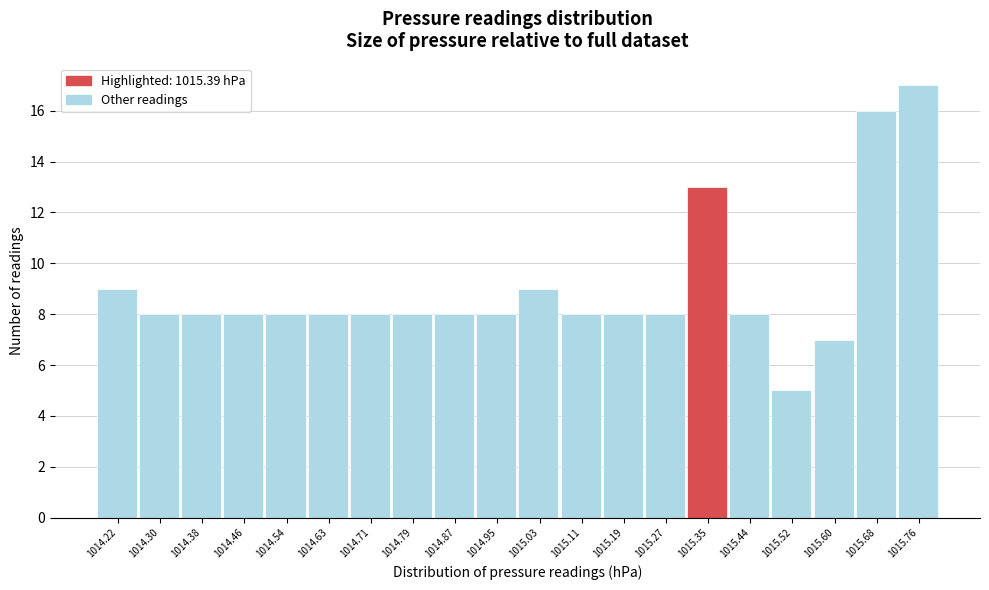

Reading left to right, transcribe this chart: for each bar, give the range it covers on the x-axis and its height. Neither the bar edges nor the heights are printed on the chart, so give them approximately, as read against the axes.

1014.180 to 1014.261: 9
1014.261 to 1014.342: 8
1014.342 to 1014.423: 8
1014.423 to 1014.504: 8
1014.504 to 1014.585: 8
1014.585 to 1014.666: 8
1014.666 to 1014.747: 8
1014.747 to 1014.828: 8
1014.828 to 1014.909: 8
1014.909 to 1014.990: 8
1014.990 to 1015.071: 9
1015.071 to 1015.152: 8
1015.152 to 1015.233: 8
1015.233 to 1015.314: 8
1015.314 to 1015.395: 13
1015.395 to 1015.476: 8
1015.476 to 1015.557: 5
1015.557 to 1015.638: 7
1015.638 to 1015.719: 16
1015.719 to 1015.800: 17